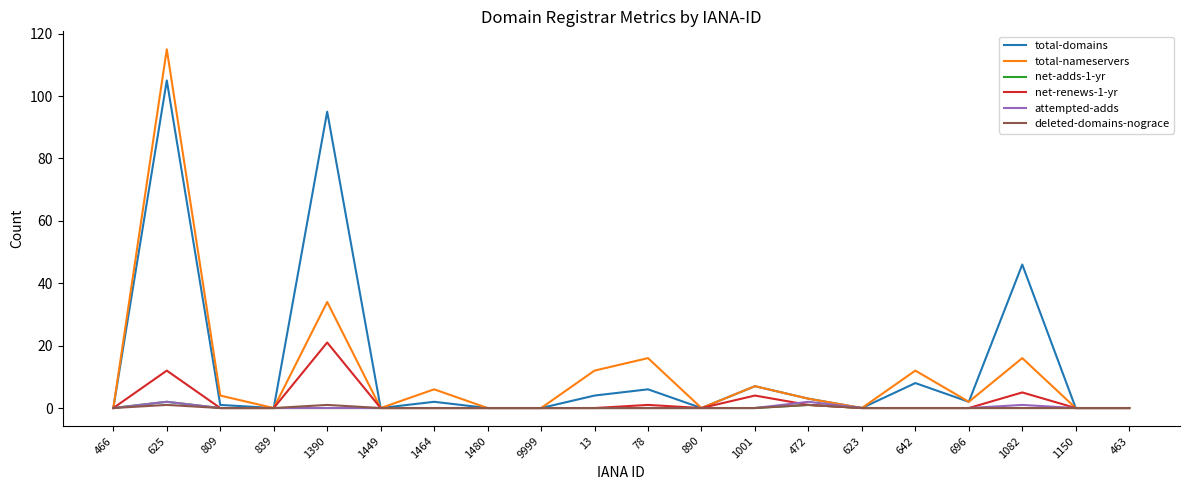

Reading right to left, transcribe all the data shown in this chart.

total-domains: 0	0	46	2	8	0	3	7	0	6	4	0	0	2	0	95	0	1	105	0
total-nameservers: 0	0	16	2	12	0	3	7	0	16	12	0	0	6	0	34	0	4	115	0
net-adds-1-yr: 0	0	0	0	0	0	1	0	0	0	0	0	0	0	0	0	0	0	2	0
net-renews-1-yr: 0	0	5	0	0	0	1	4	0	1	0	0	0	0	0	21	0	0	12	0
attempted-adds: 0	0	1	0	0	0	2	0	0	0	0	0	0	0	0	0	0	0	2	0
deleted-domains-nograce: 0	0	0	0	0	0	1	0	0	0	0	0	0	0	0	1	0	0	1	0